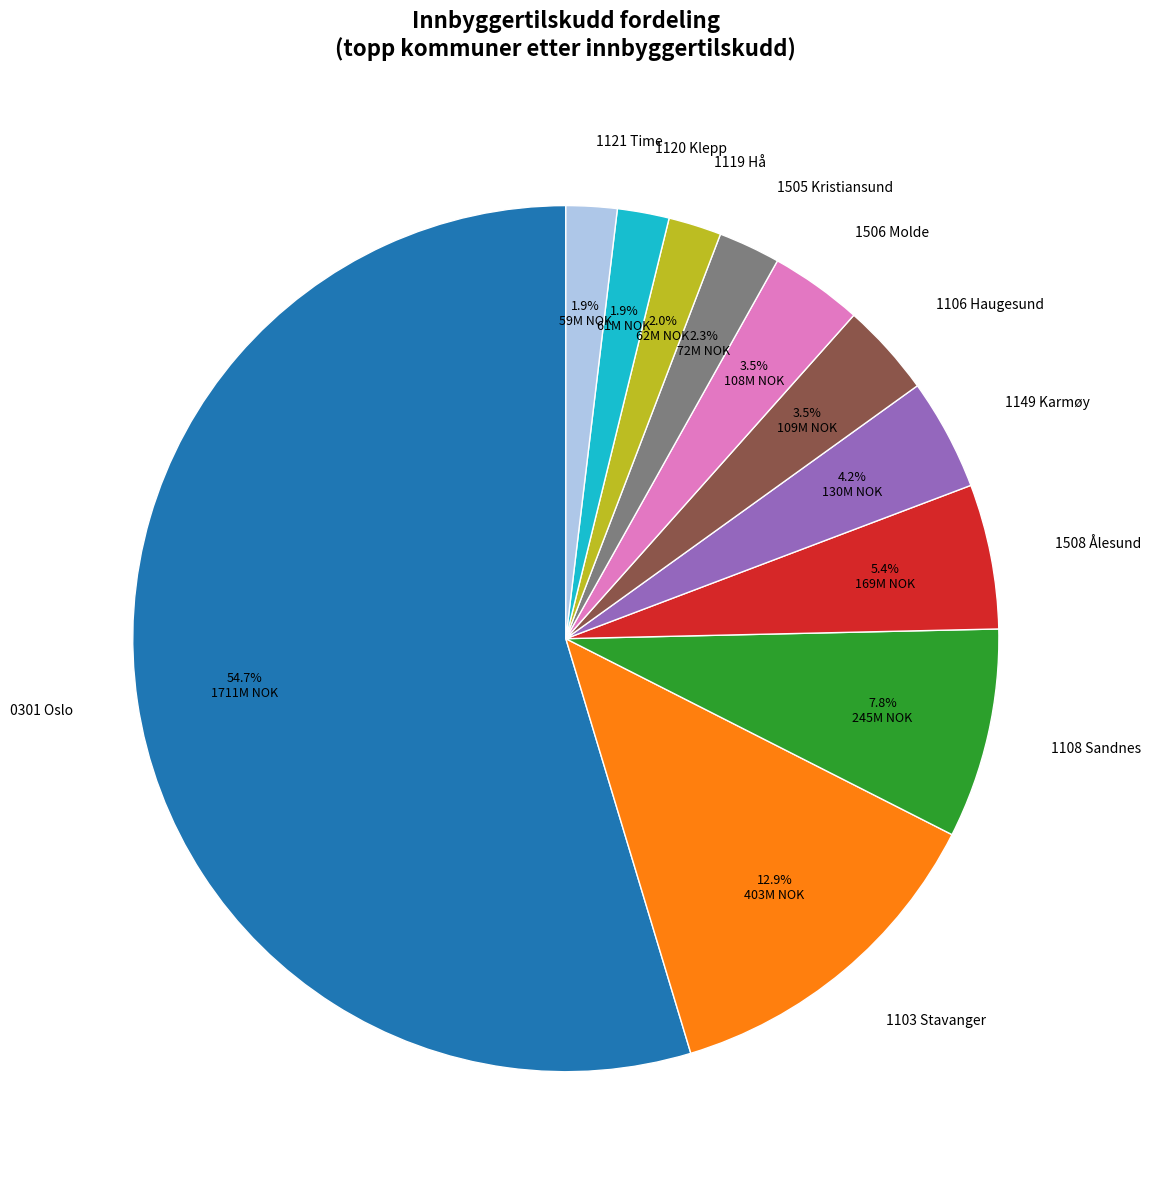

How many segments does this pie chart have?

11